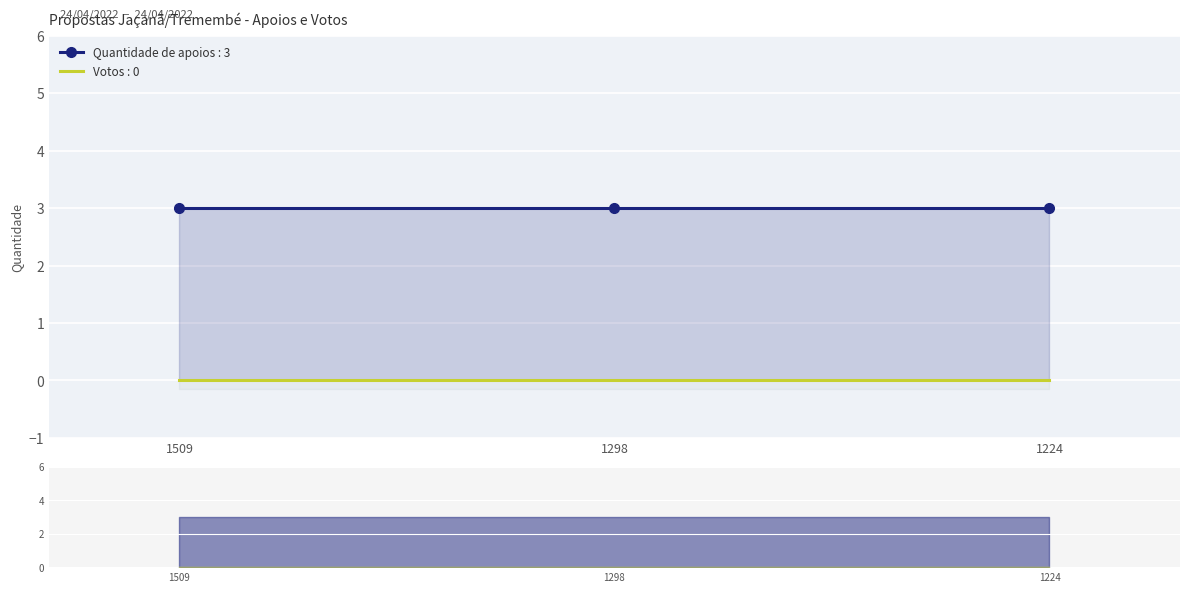

At which category is the sum across all series the highest?

1509